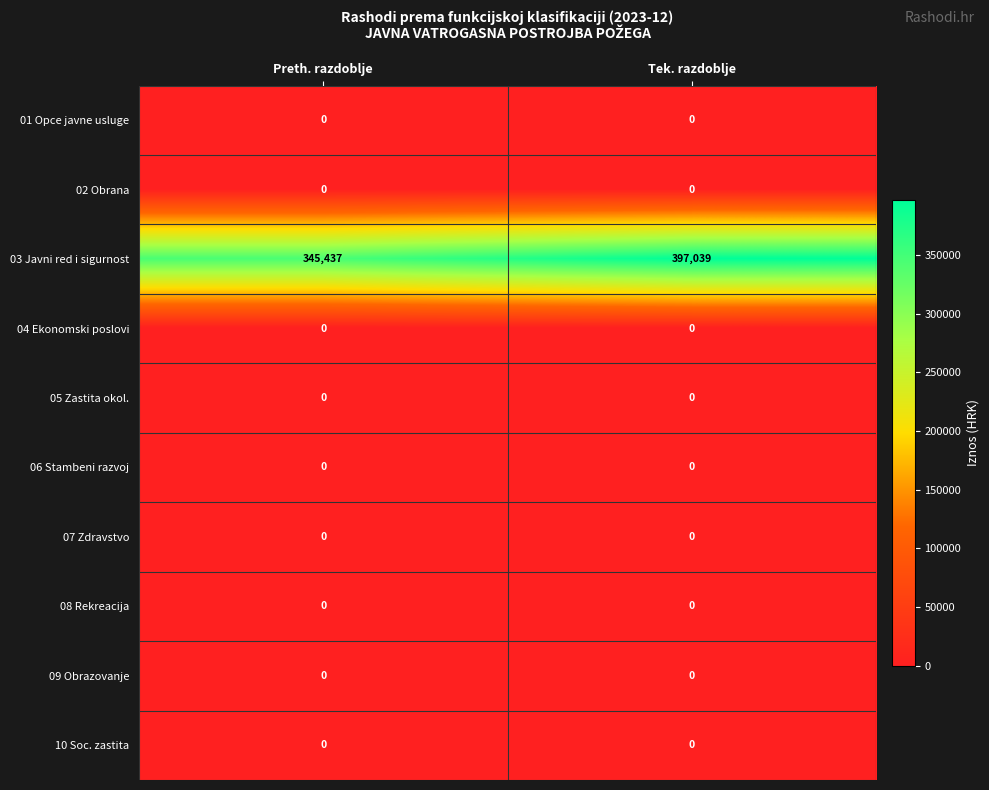

At which label is 03 Javni red i sigurnost closest to 371238?

Preth. razdoblje